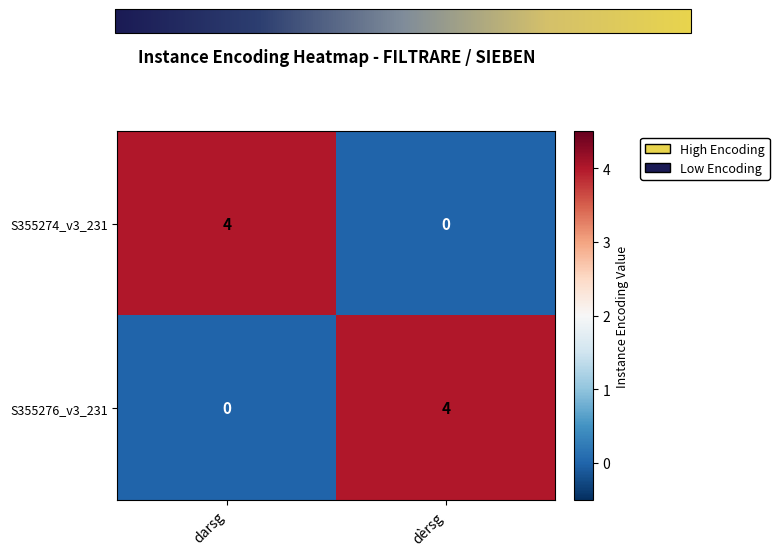

True or false: S355276_v3_231 has a value of -1 at darsg.

False